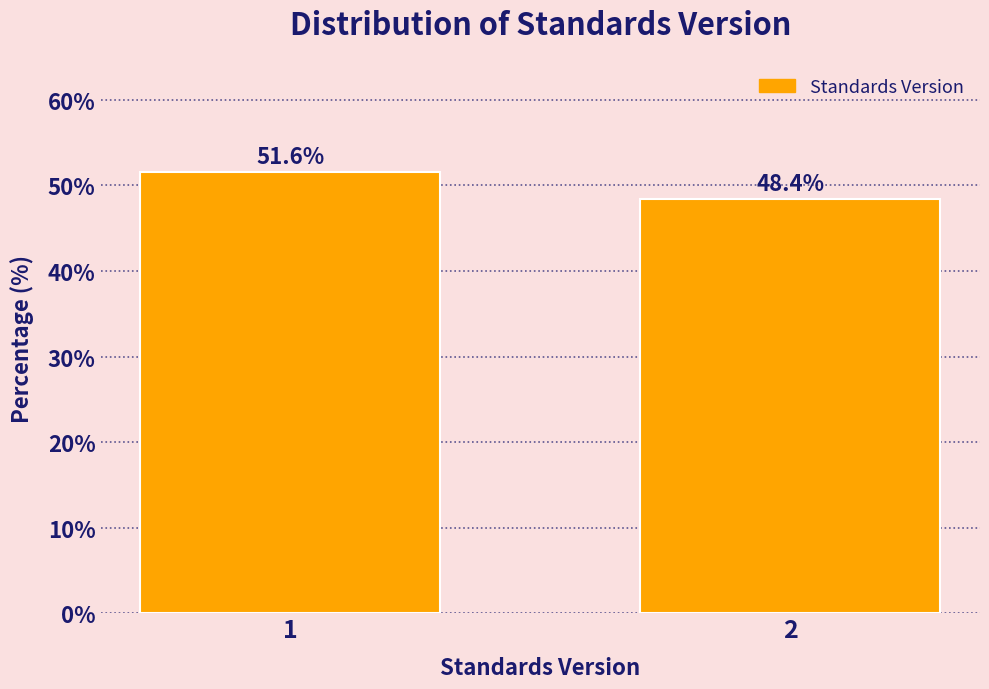

Reading right to left, list all the values displayed in this chart.

48.4	51.6